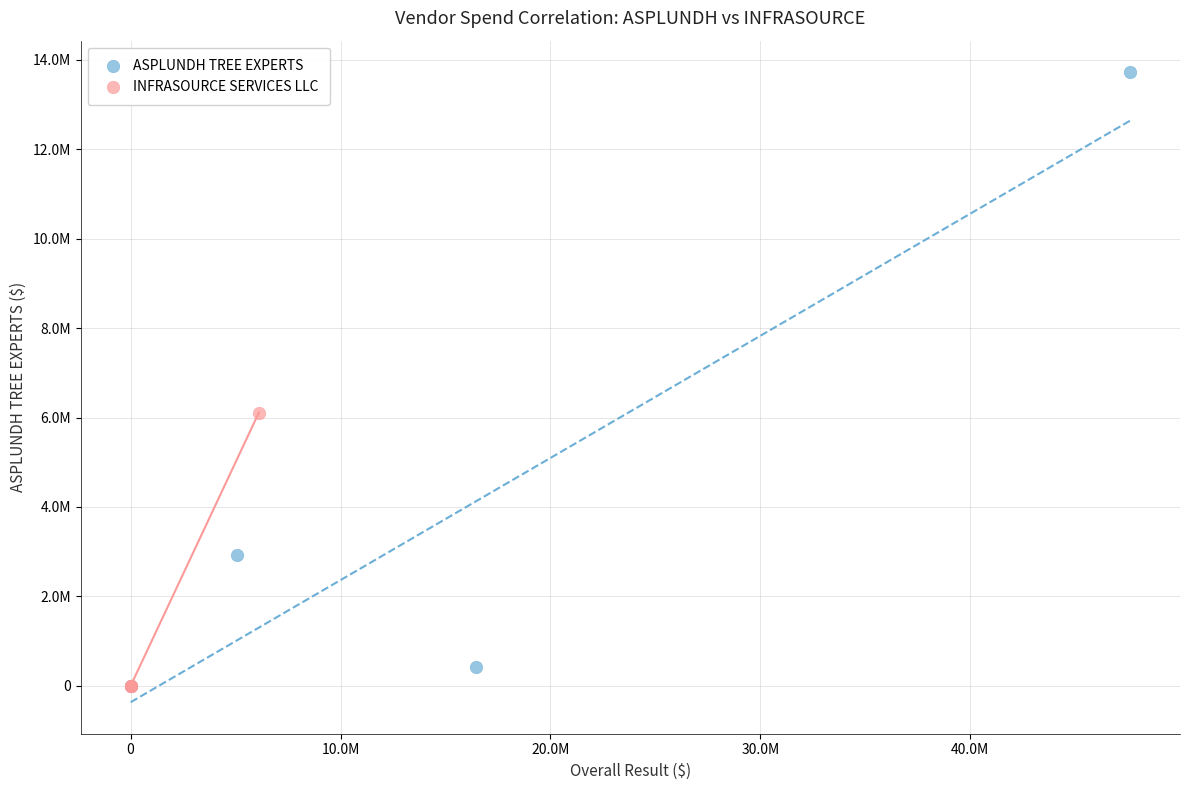

What are all the series names shown in the legend?

ASPLUNDH TREE EXPERTS, INFRASOURCE SERVICES LLC